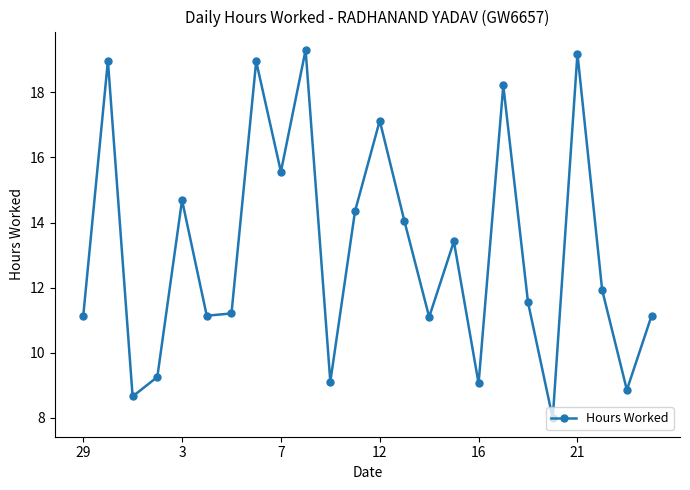

What is the value of the 21st point from the left?

19.2